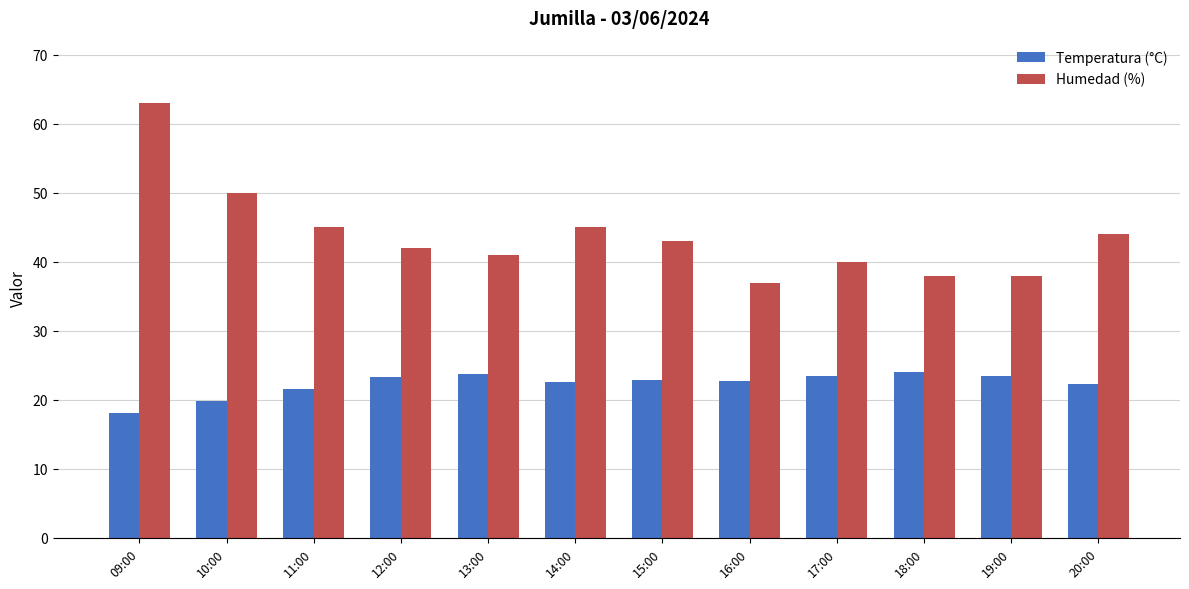

Which series has the largest range (max minus min)?

Humedad (%)